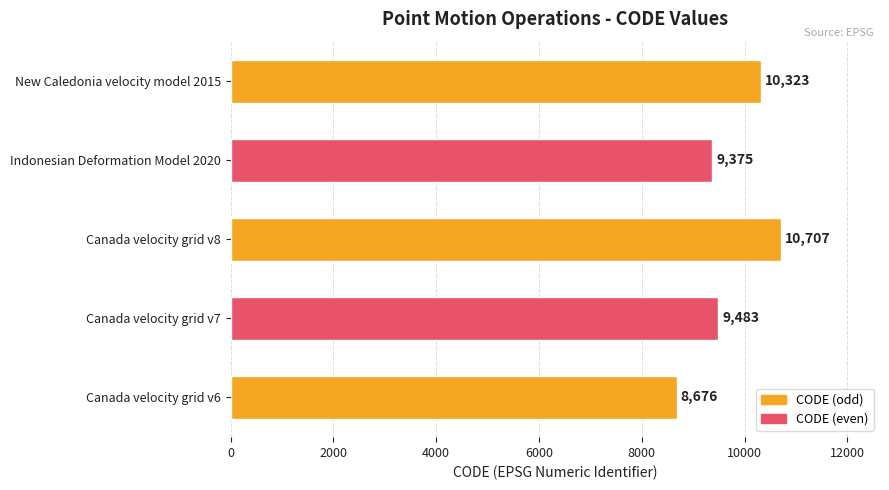

Which label corresponds to the largest value in the chart?

Canada velocity grid v8